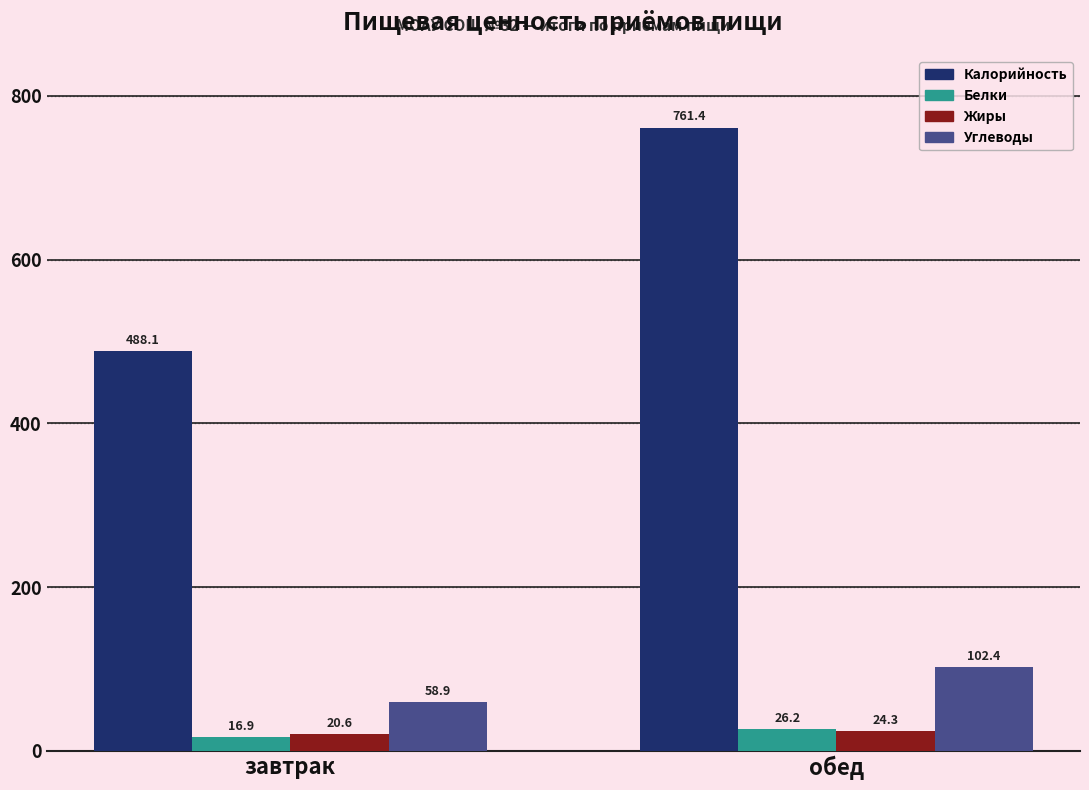

At завтрак, list the series in order from smallest to largest.

Белки, Жиры, Углеводы, Калорийность